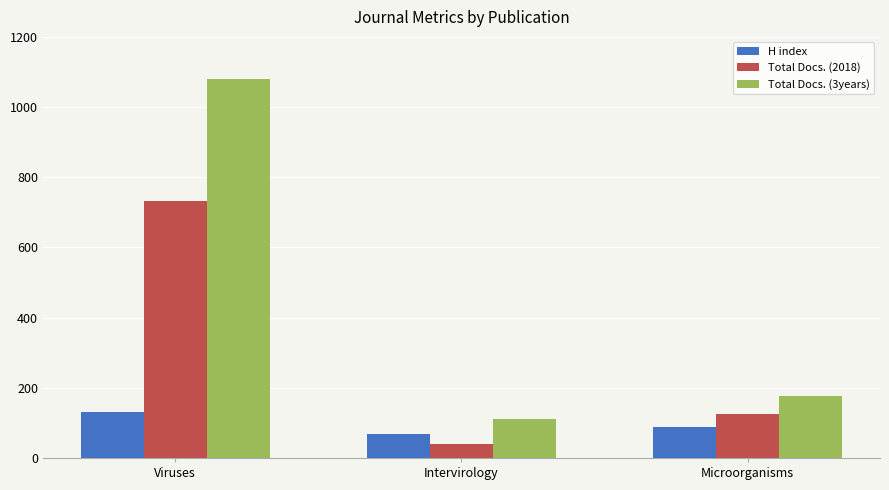

What is the sum of all H index values?

285